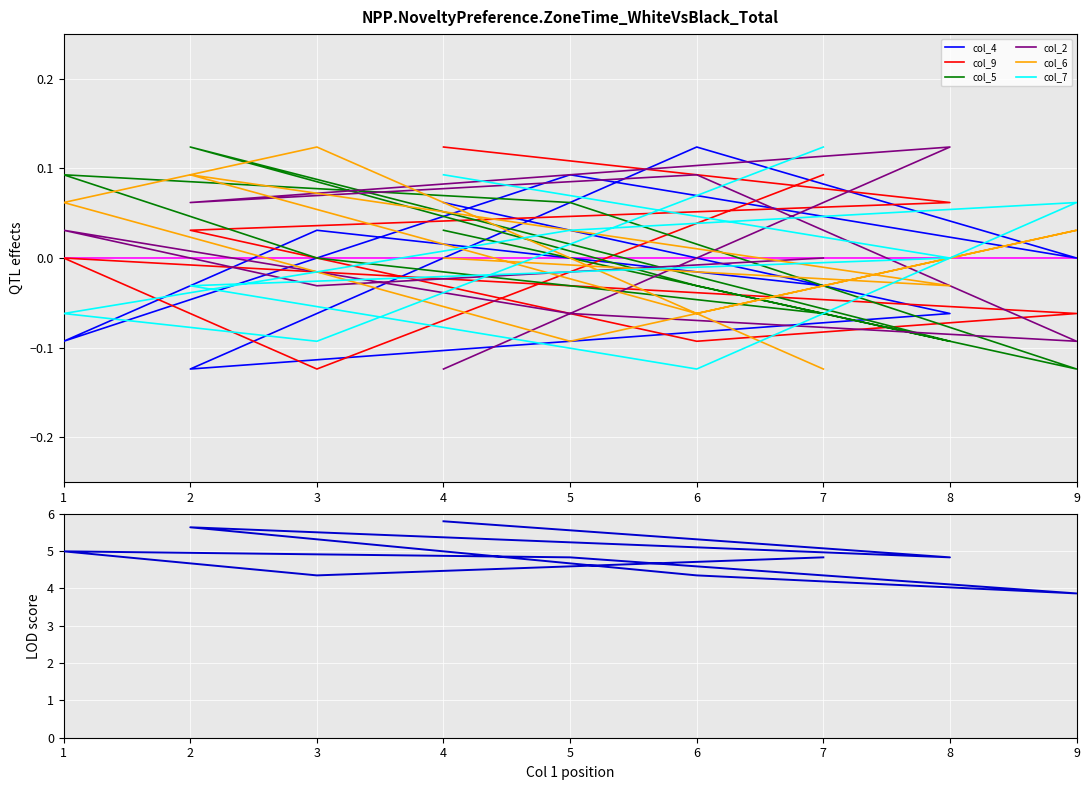

Which series has the largest total across all categories?

col_4